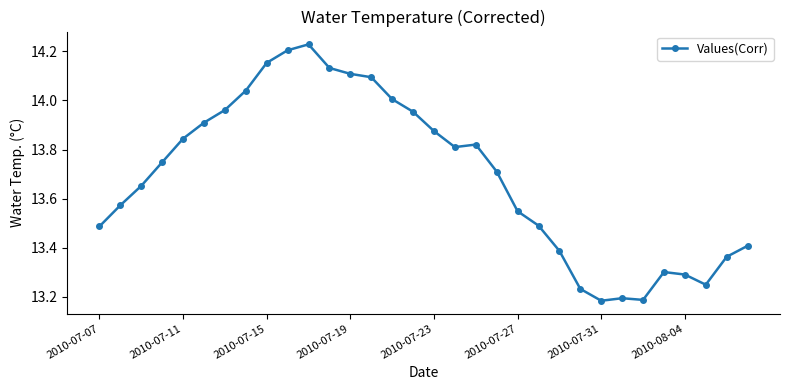

What is the difference between the maximum and minimum values?

1.0